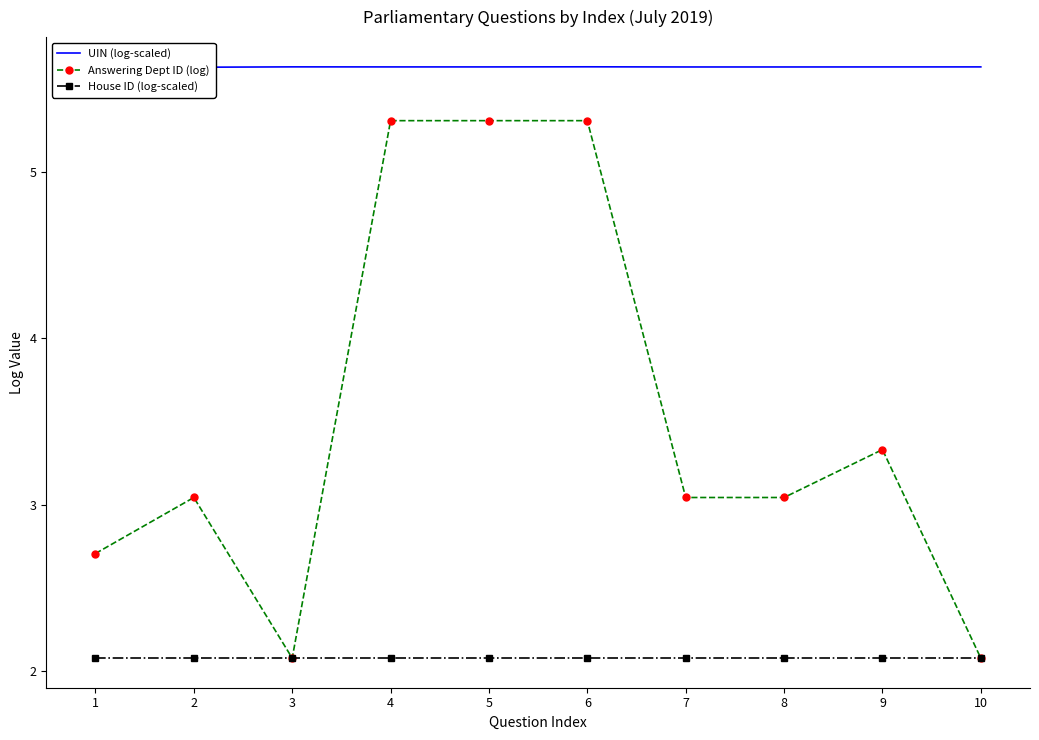

List the series in order of their overall mean, highest first.

UIN (log-scaled), Answering Dept ID (log), House ID (log-scaled)